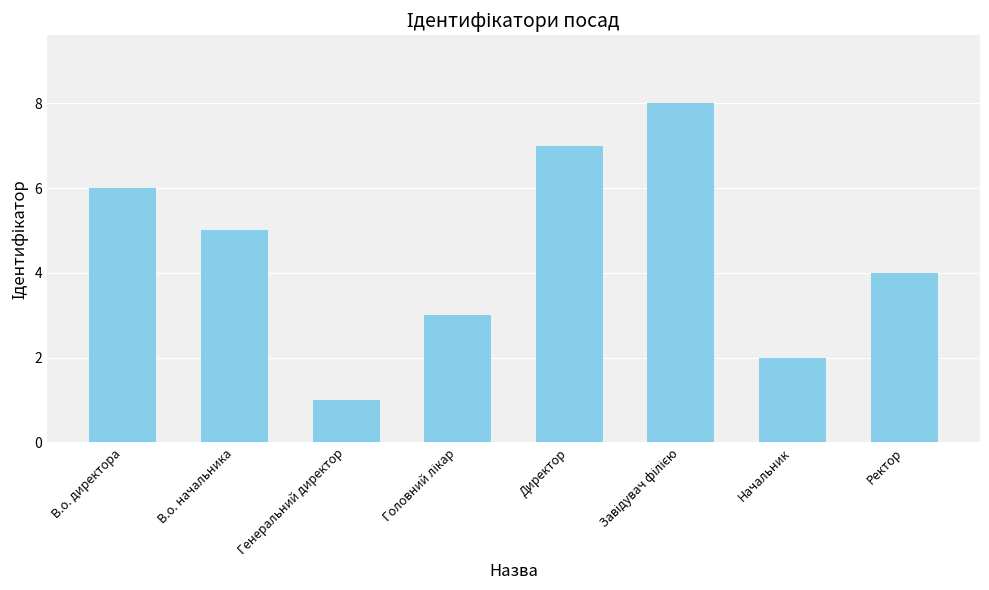

What is the sum of all values?

36